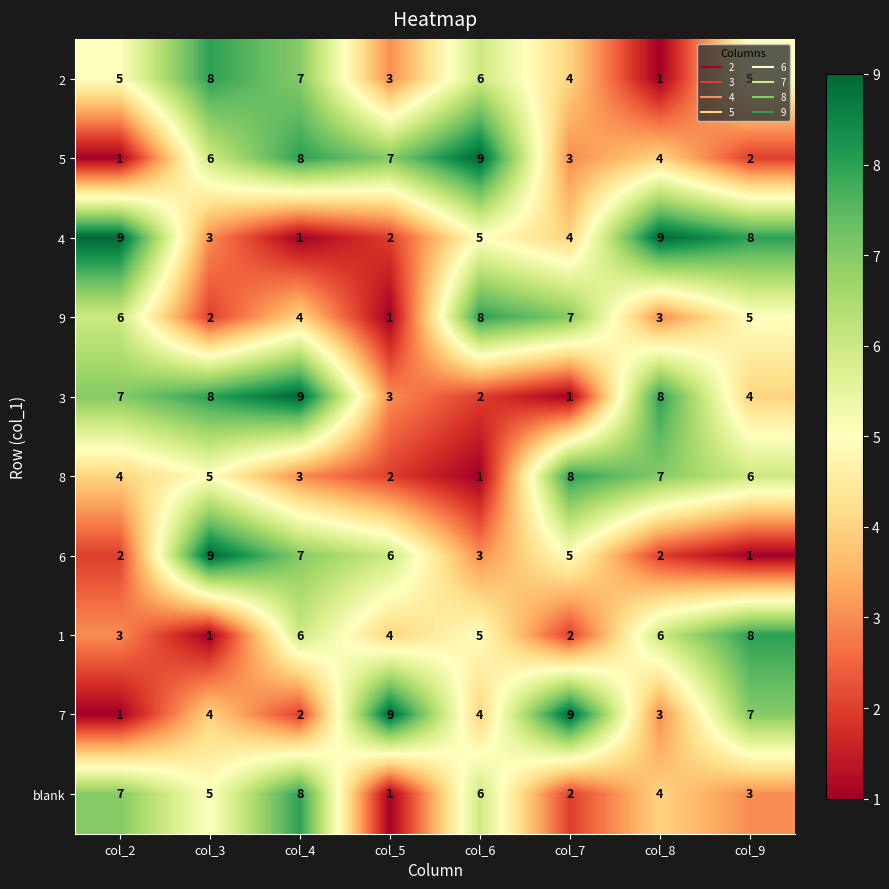

What is the maximum value for 8?

8